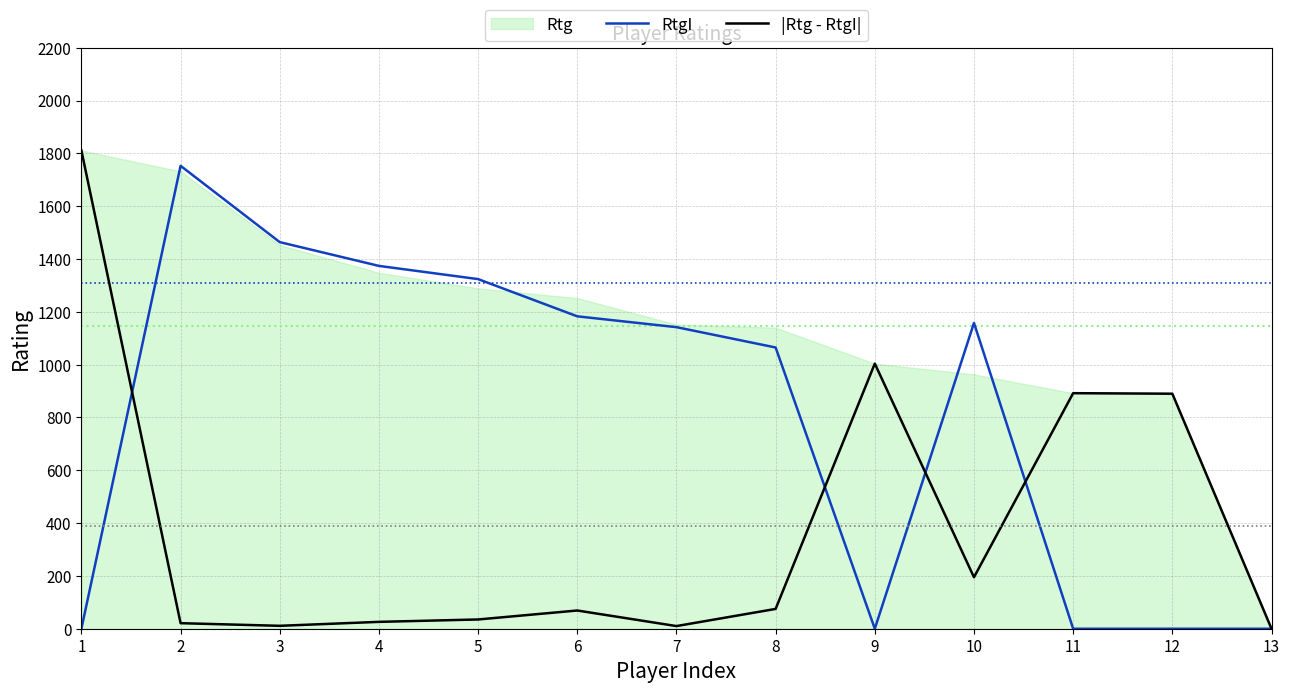

Rank the categories by RtgI value from highest to lowest.

2, 3, 4, 5, 6, 10, 7, 8, 1, 9, 11, 12, 13